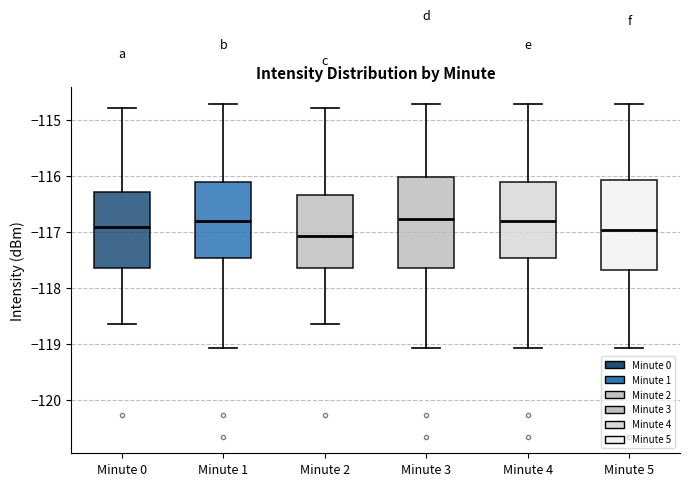

Reading left to right, transcribe this box plot: for each box, give where its median line is, the range the box spans, and where its two whiskers end, as read against the y-axis. The values are not printed on the chart, so give them approximately, as read against the axis.

Minute 0: median -116.9, box -117.6 to -116.3, whiskers -118.7 to -114.8
Minute 1: median -116.8, box -117.5 to -116.1, whiskers -119.1 to -114.7
Minute 2: median -117.1, box -117.6 to -116.3, whiskers -118.7 to -114.8
Minute 3: median -116.8, box -117.6 to -116.0, whiskers -119.1 to -114.7
Minute 4: median -116.8, box -117.5 to -116.1, whiskers -119.1 to -114.7
Minute 5: median -117.0, box -117.7 to -116.1, whiskers -119.1 to -114.7